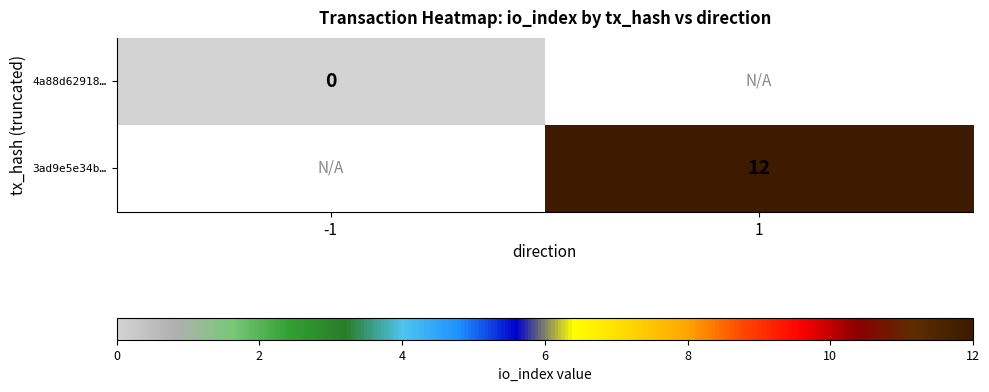

Is the value of 4a88d62918… at 1 greater than the value of 3ad9e5e34b… at -1?

No